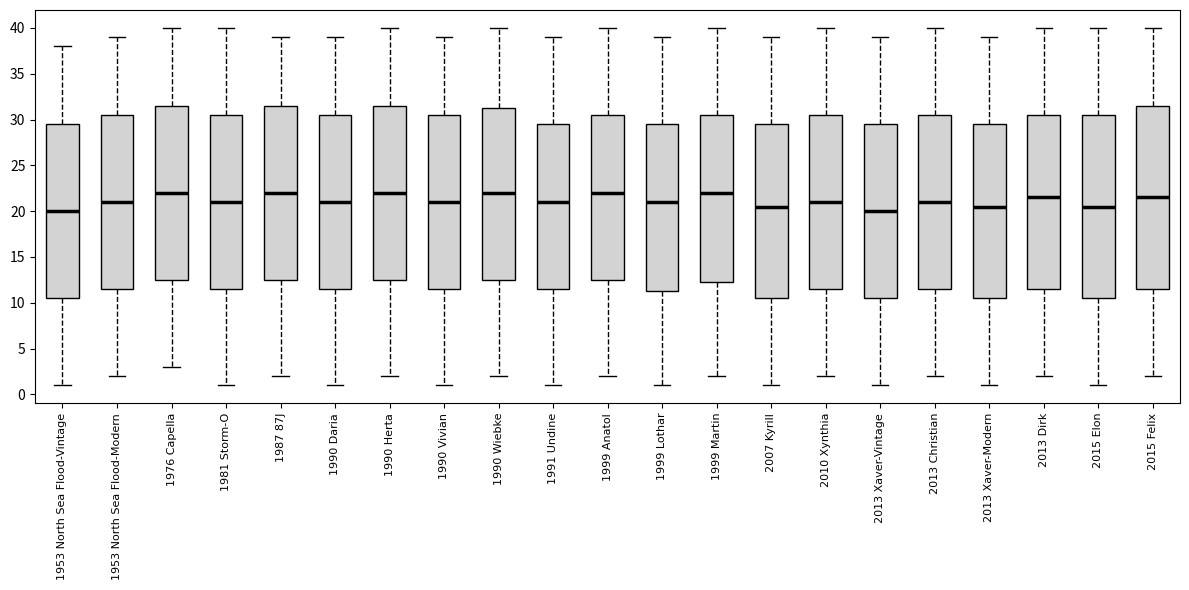

Where does the upper whisker of the box for 2013 Xaver-Modern end on the y-axis? The values are not printed on the chart, so give them approximately, as read against the axis.

39.0